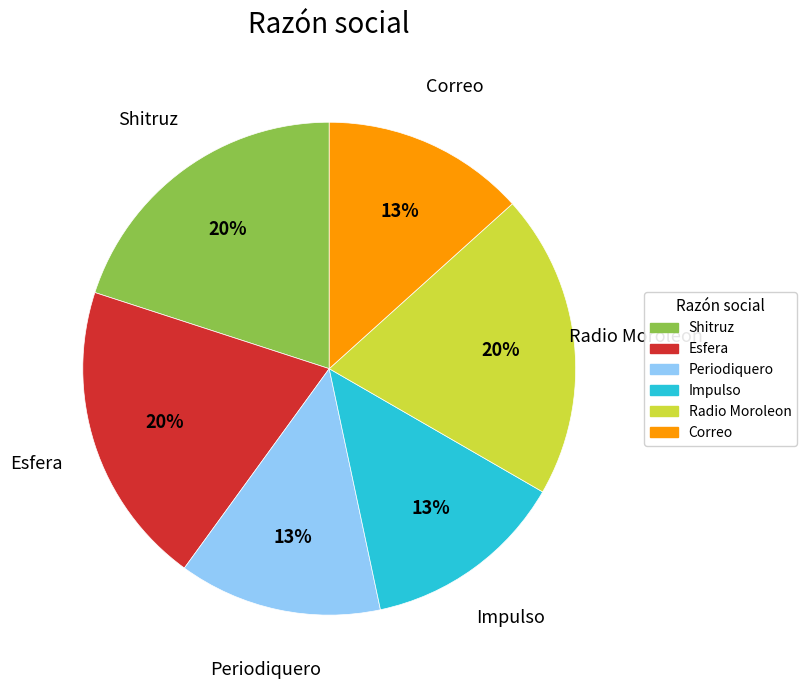

The Impulso slice represents 13% of the pie. True or false?

True